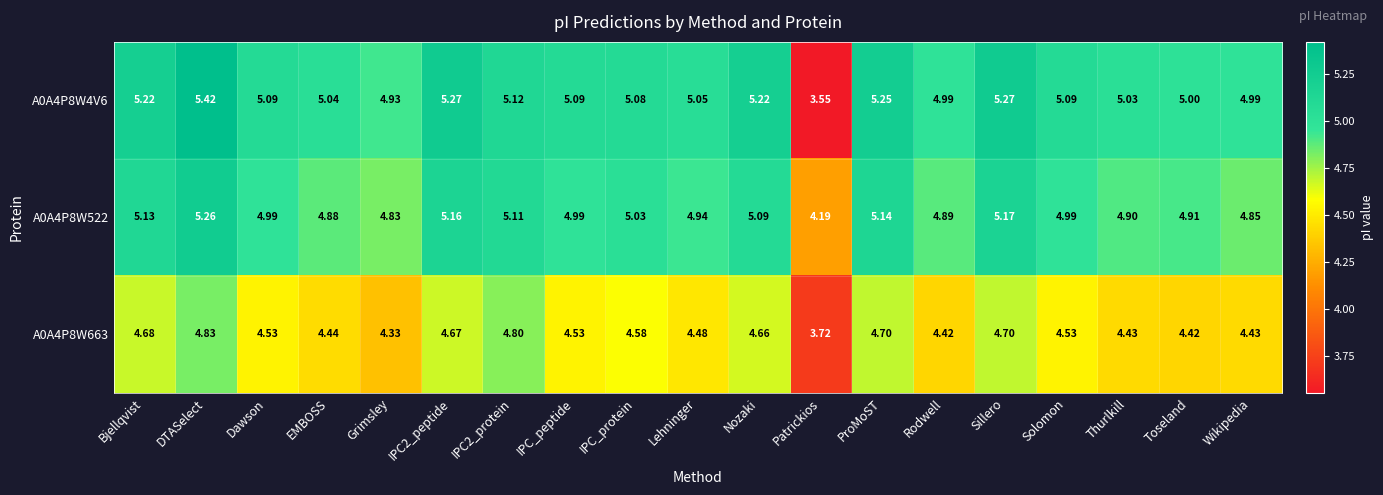

Is the value of A0A4P8W4V6 at Toseland greater than the value of A0A4P8W522 at Bjellqvist?

No